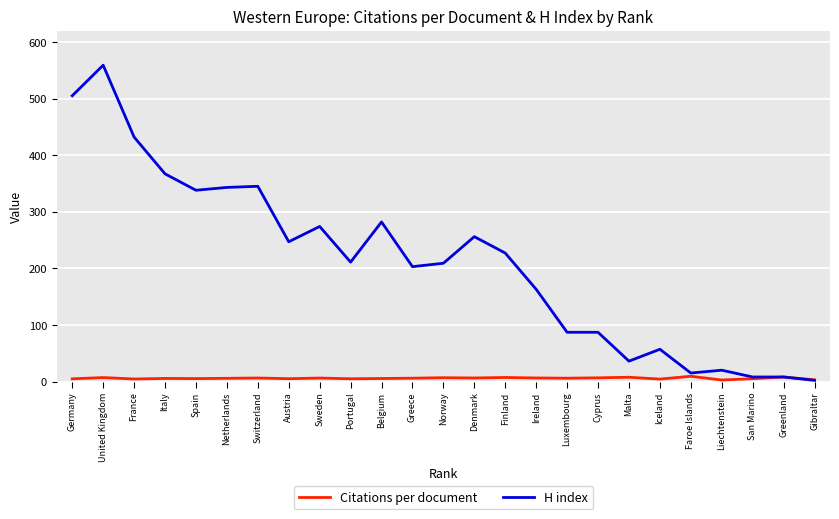

What is the difference between the maximum and second lowest values in the Citations per document series?

6.3